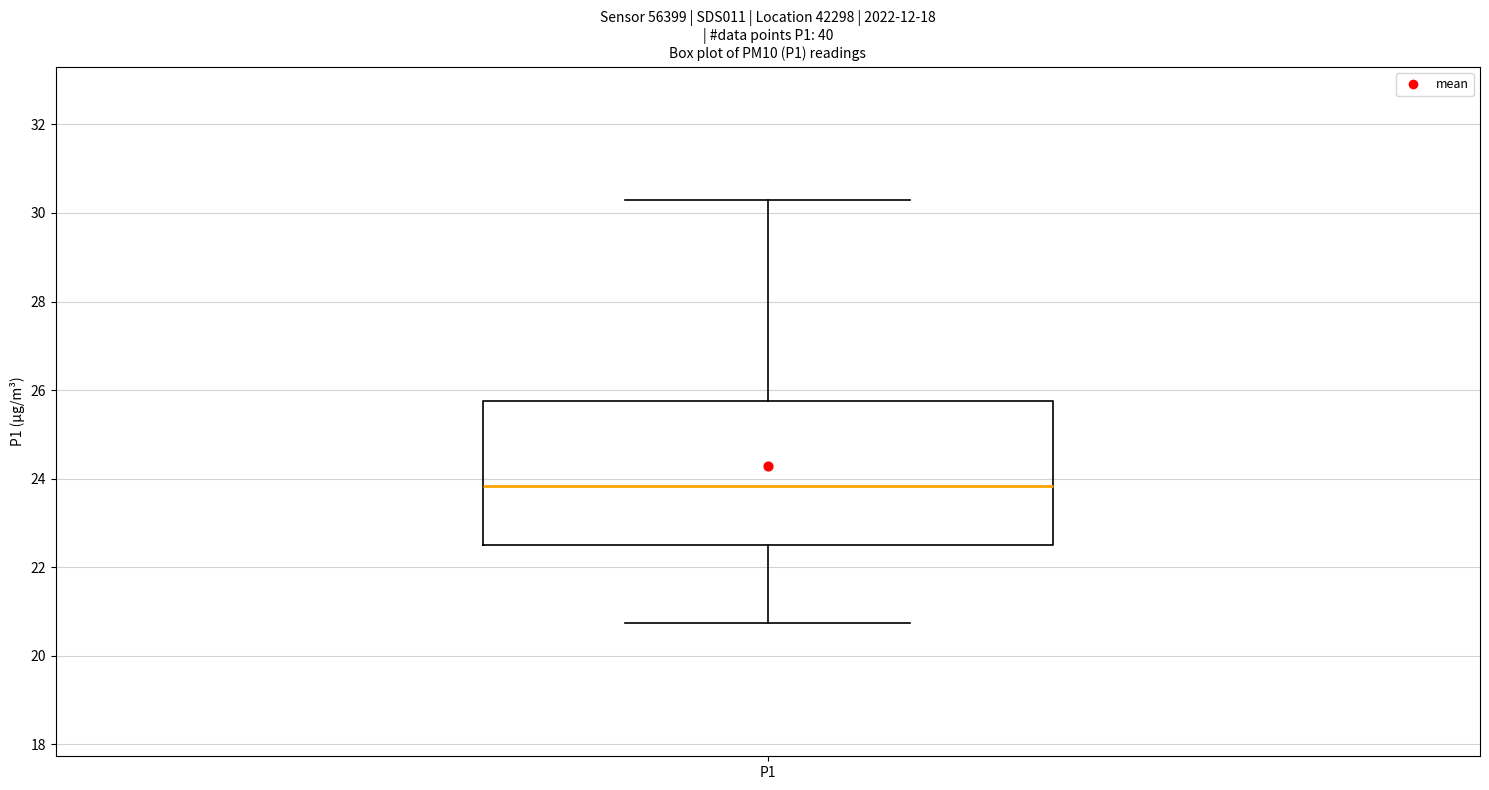

Read this box plot against the y-axis: the position of the median line, the range covered by the box, and the ends of both whiskers. The values are not printed on the chart, so give them approximately, as read against the axis.

median 23.8, box 22.4 to 25.8, whiskers 20.8 to 30.4